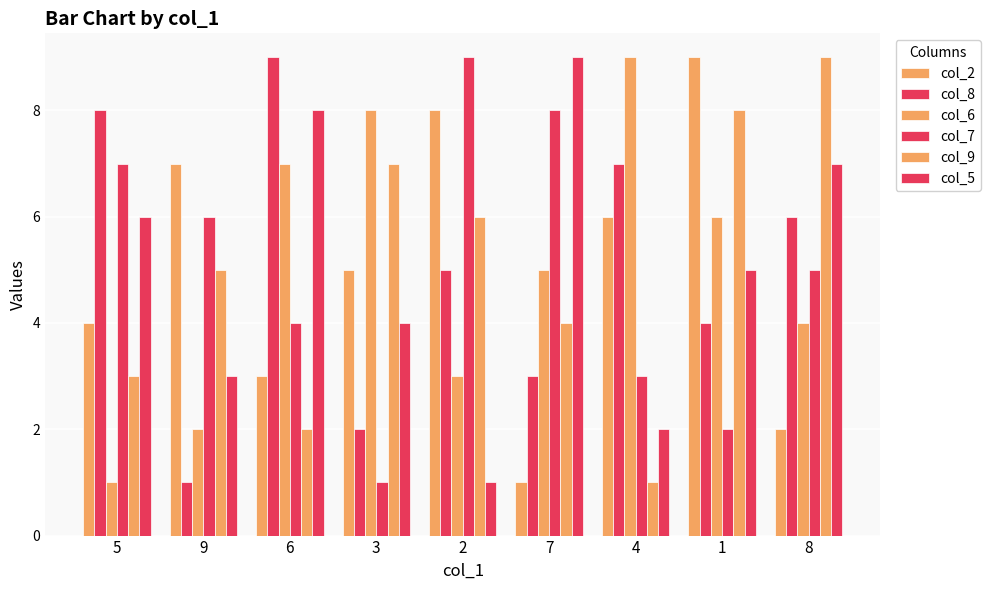

How many values in the col_6 series are below 5?

4